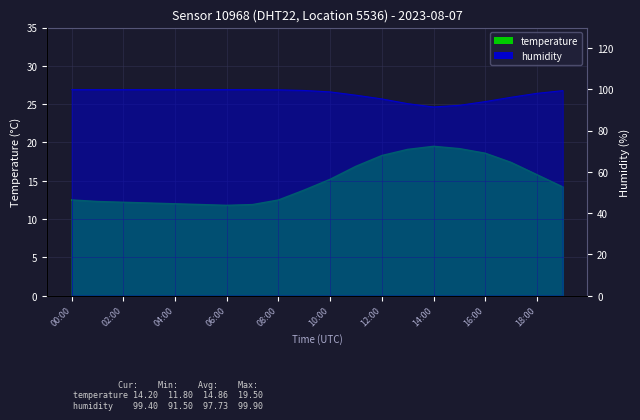

What is the maximum value shown in the chart?

99.9